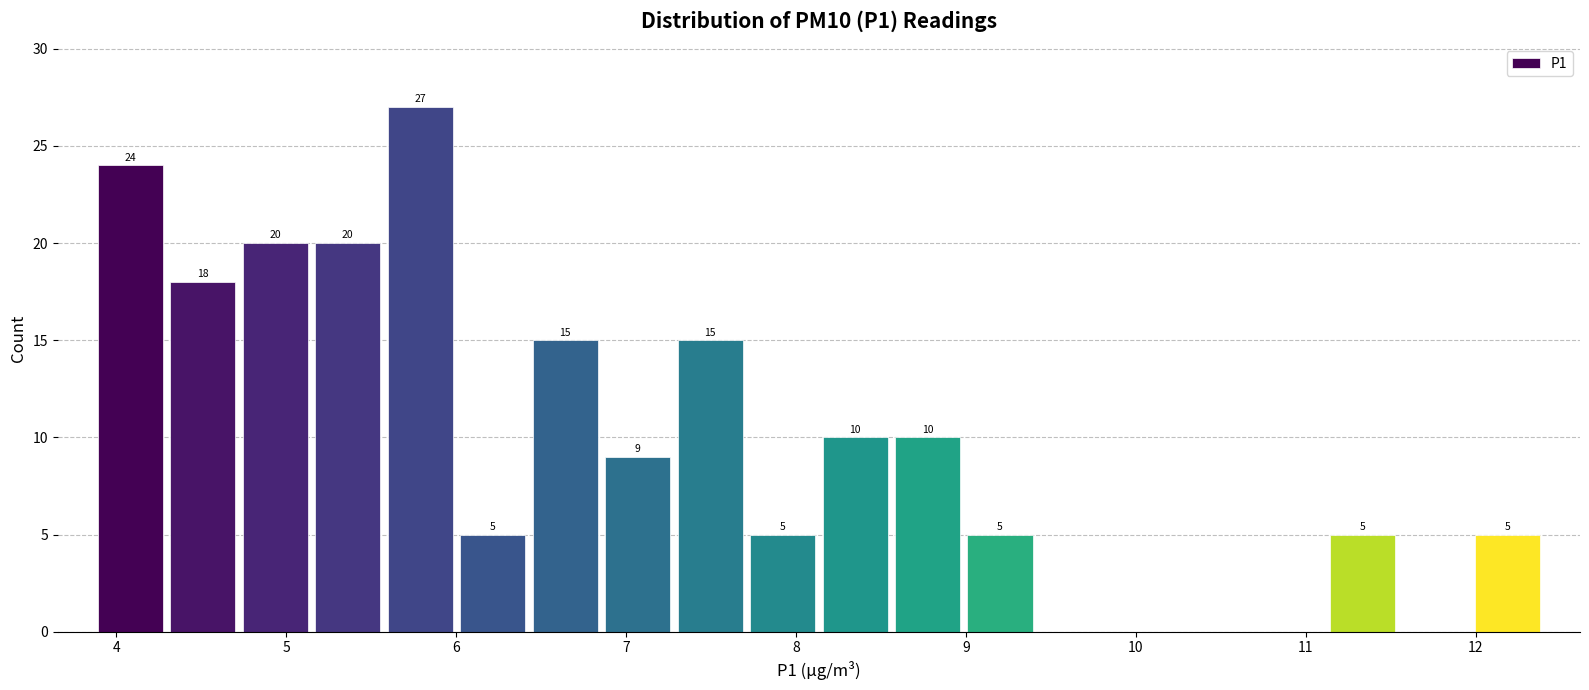

Which range on the x-axis has the tallest bar?

5.6 to 6.0